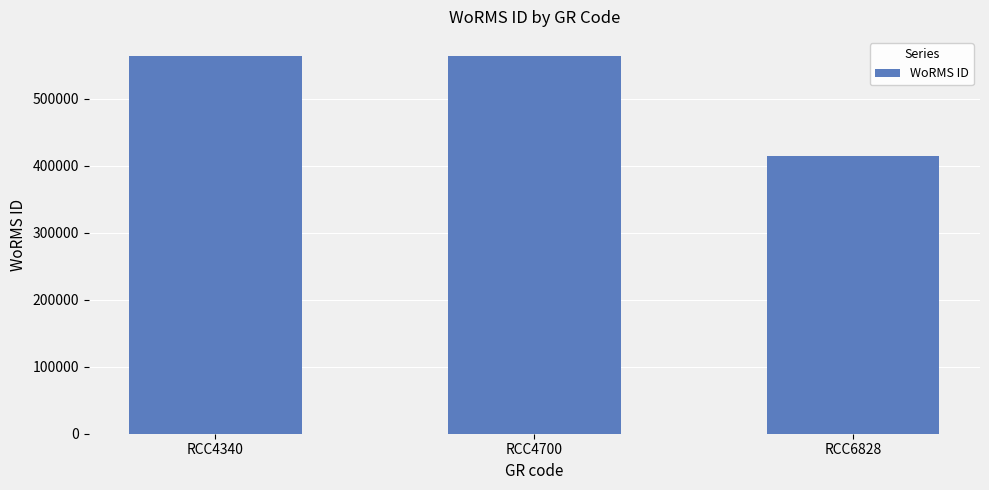

What is the change in value from RCC4700 to RCC6828?

-149388